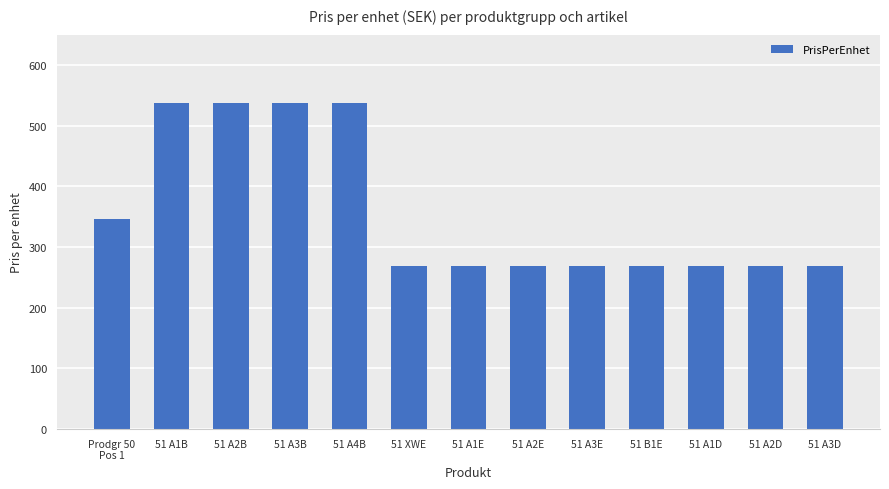

How many bars are there in total?

13